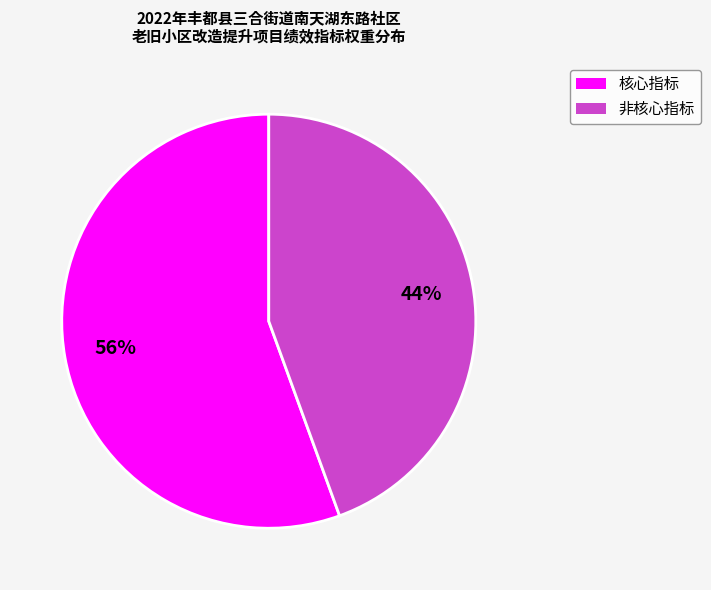

Does any single category account for the majority?

Yes